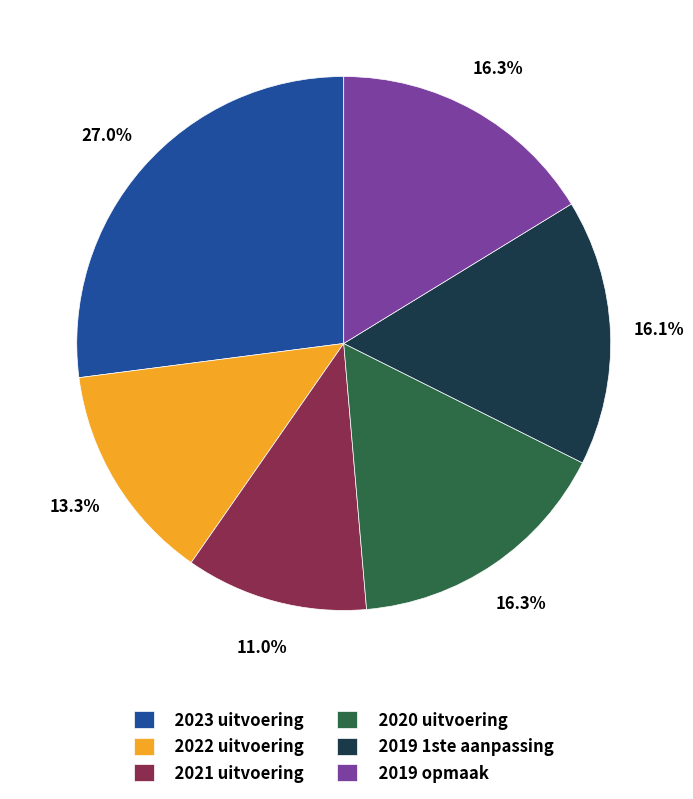

Is there a majority slice in this chart?

No